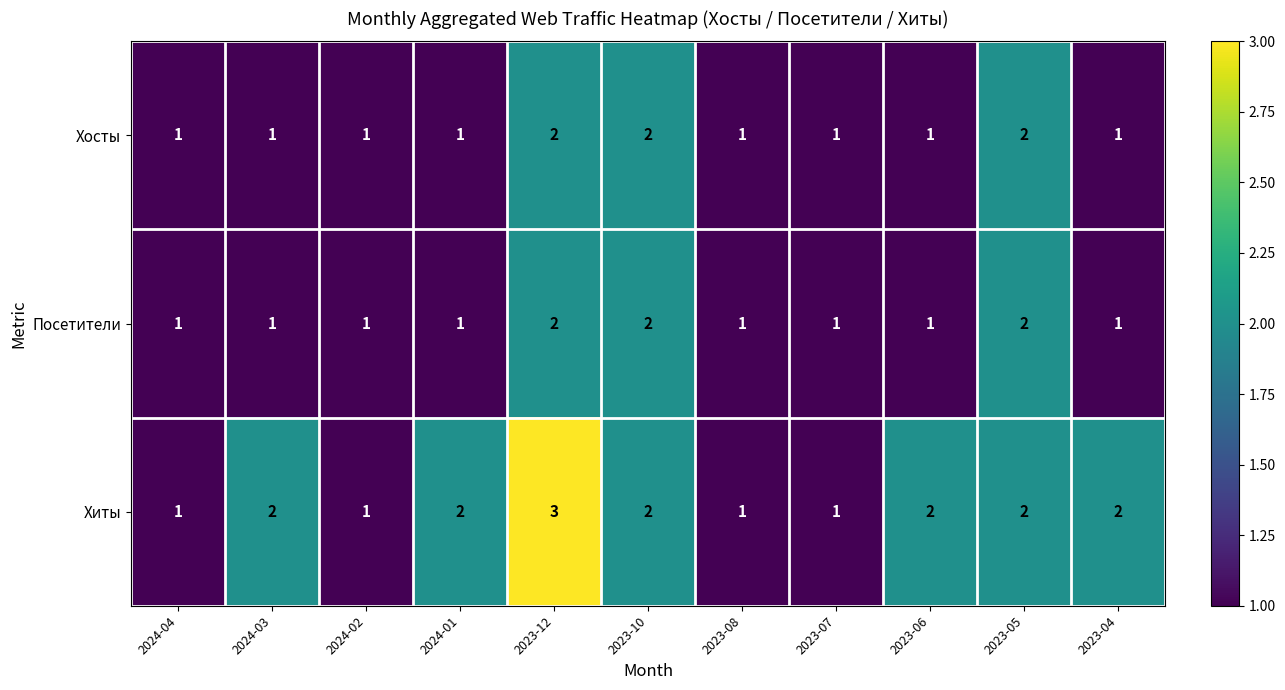

Is it true that Хиты equals 2 at 2023-05?

True